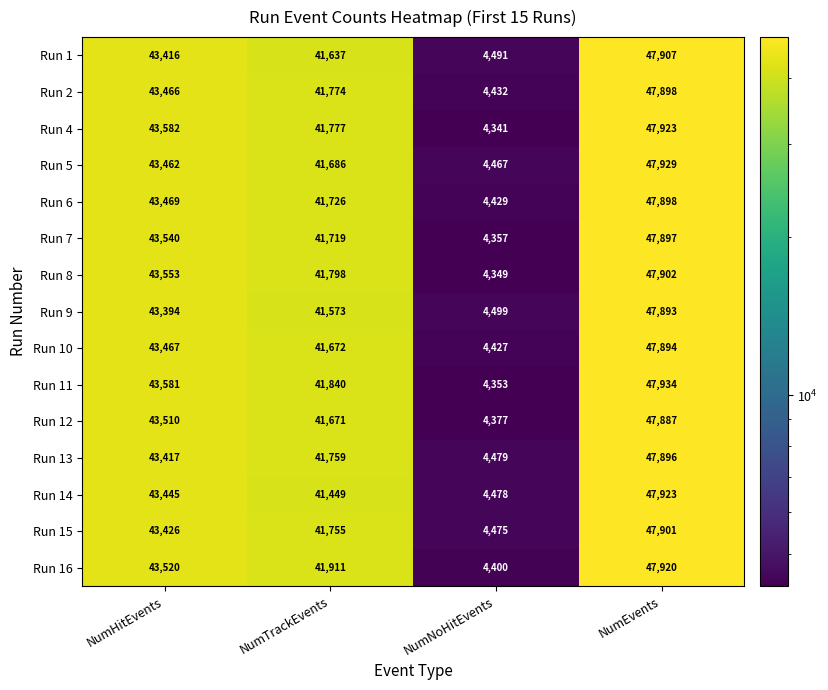

At which category is the sum across all series the highest?

NumEvents